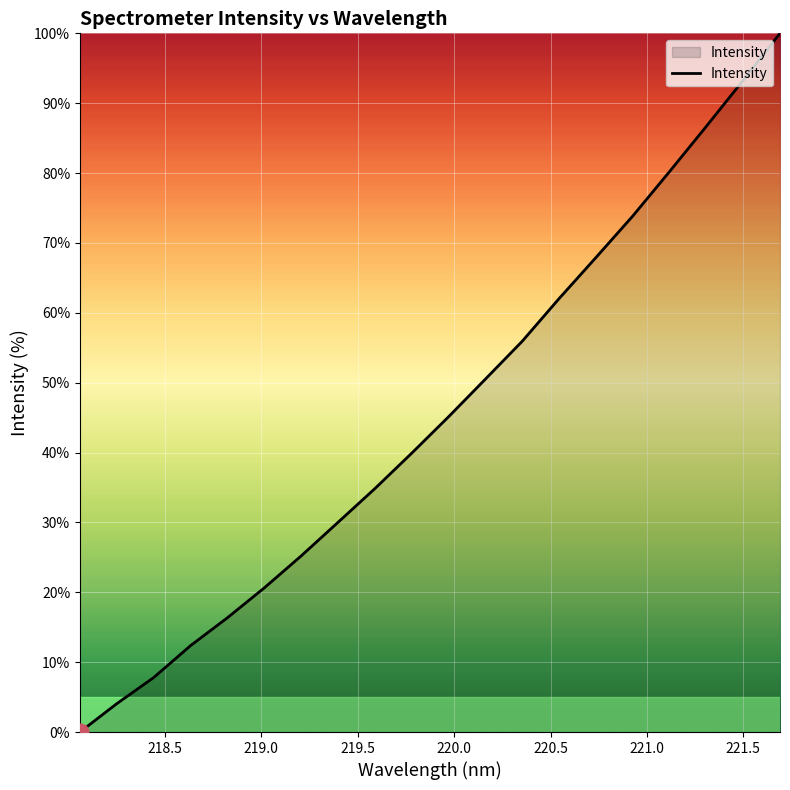

Reading left to right, list all the values displayed in this chart.

0.0	4.1	7.8	12.4	16.4	20.6	25.2	30.0	34.8	39.9	45.1	50.5	55.9	62.0	67.9	73.8	80.2	86.7	93.3	100.0